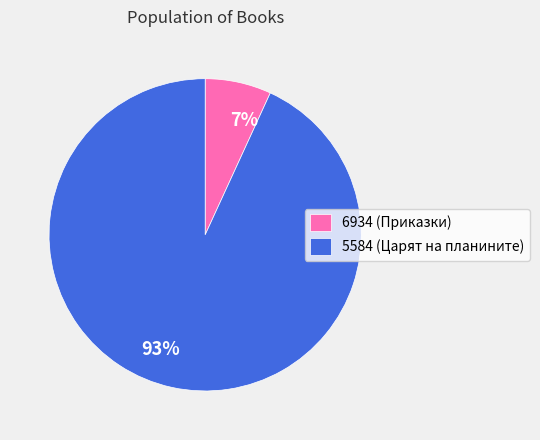

What is the largest slice in the pie chart?

5584